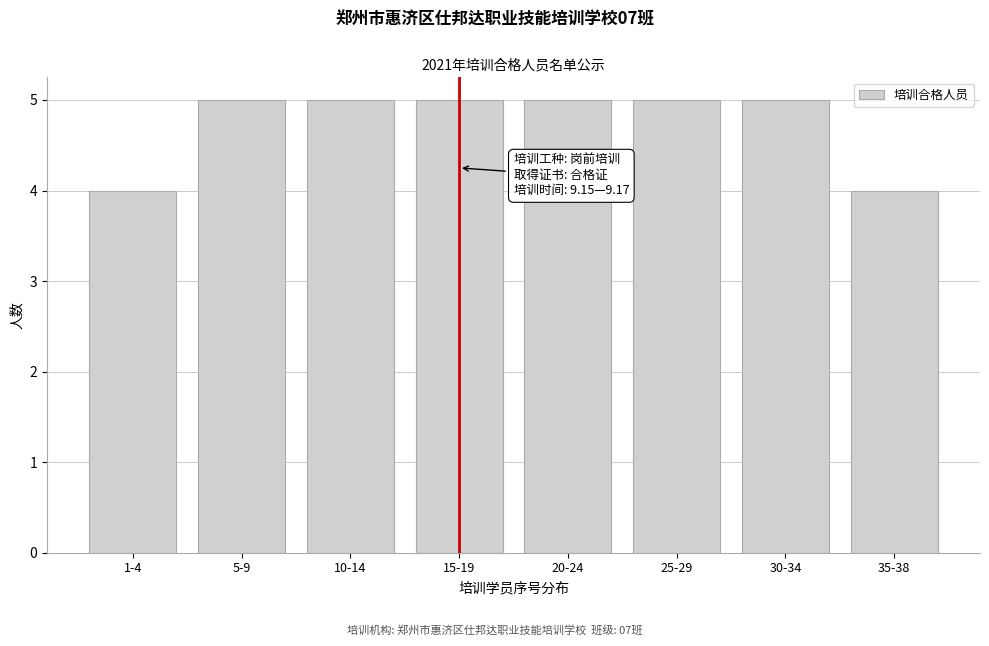

Reading right to left, transcribe all the data shown in this chart.

35-38=4	30-34=5	25-29=5	20-24=5	15-19=5	10-14=5	5-9=5	1-4=4